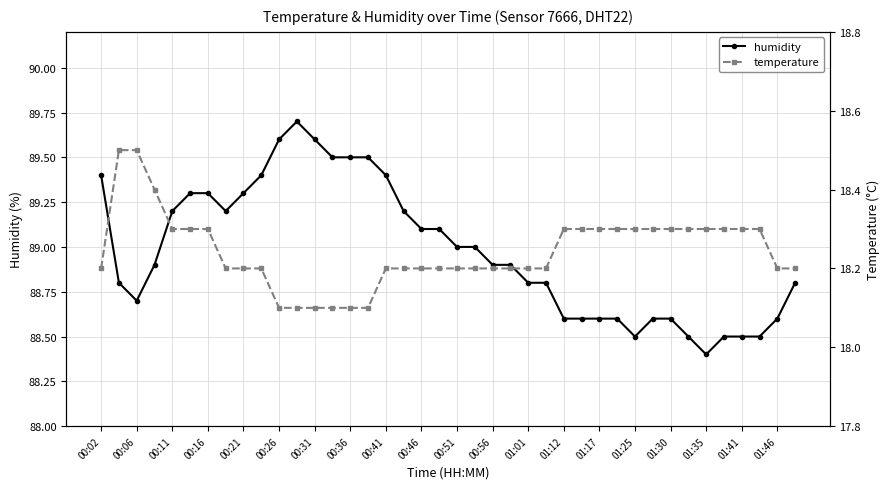

True or false: temperature has more than 0 points higher than both neighbors.

False